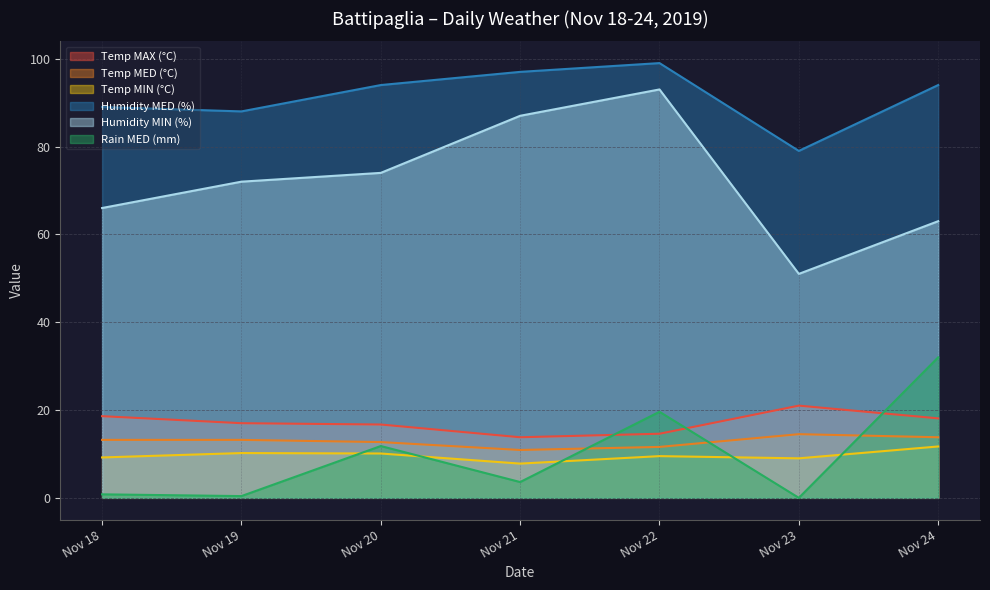

At which category is the sum across all series the highest?

Nov 22